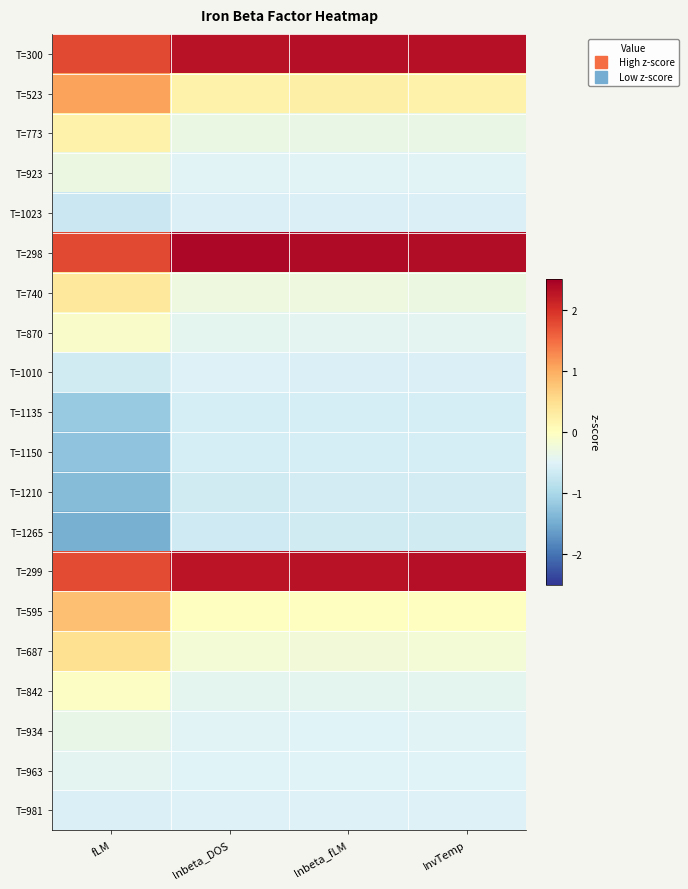

What is the minimum value shown in the chart?

-1.5